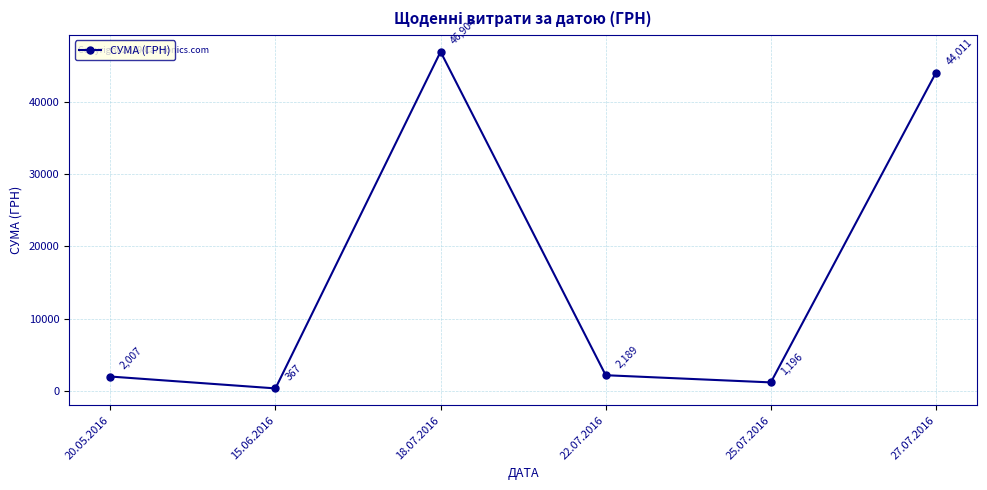

Which category has the lowest value across all series?

15.06.2016